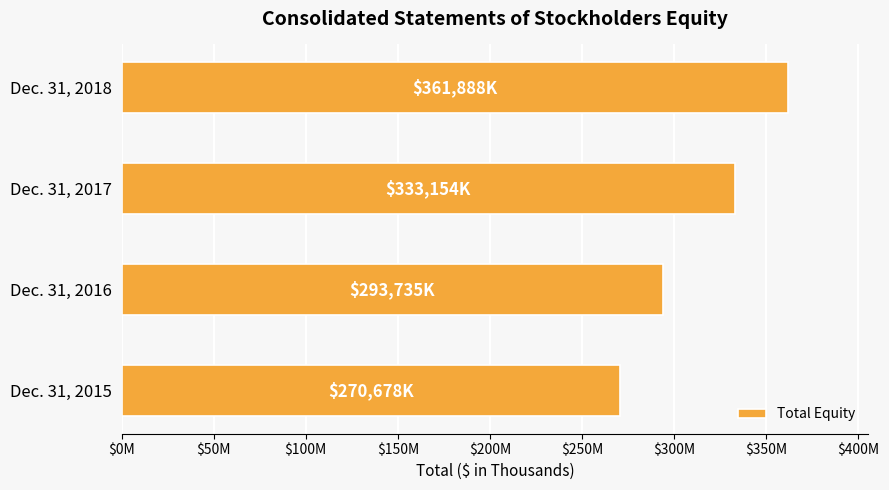

Does the chart contain any negative values?

No